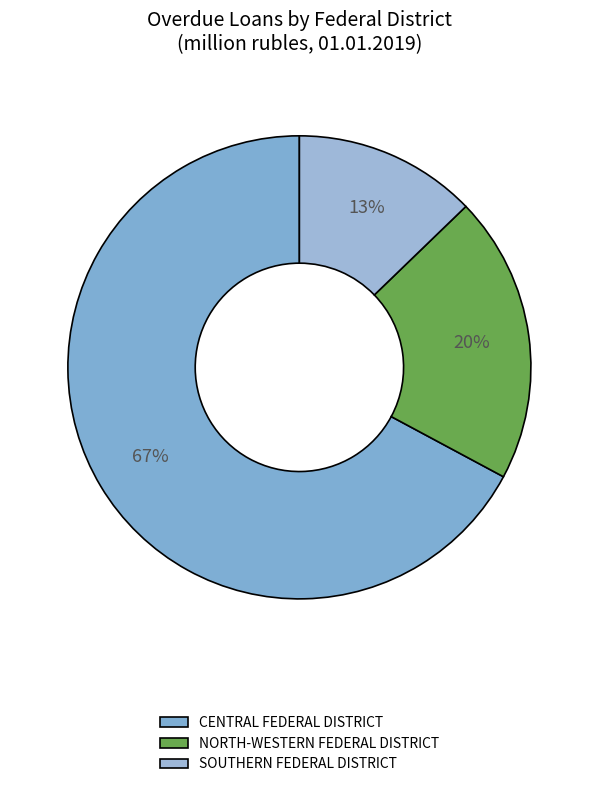

Is it true that NORTH-WESTERN FEDERAL DISTRICT is 20% of the pie?

True